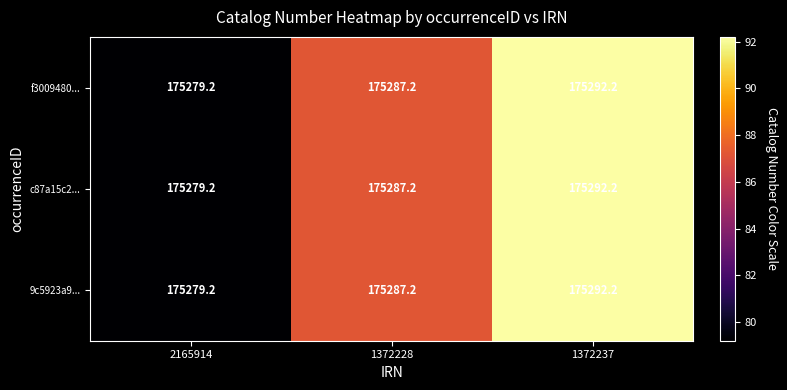

True or false: 9c5923a9... has a value of 175292.2 at 1372237.

True